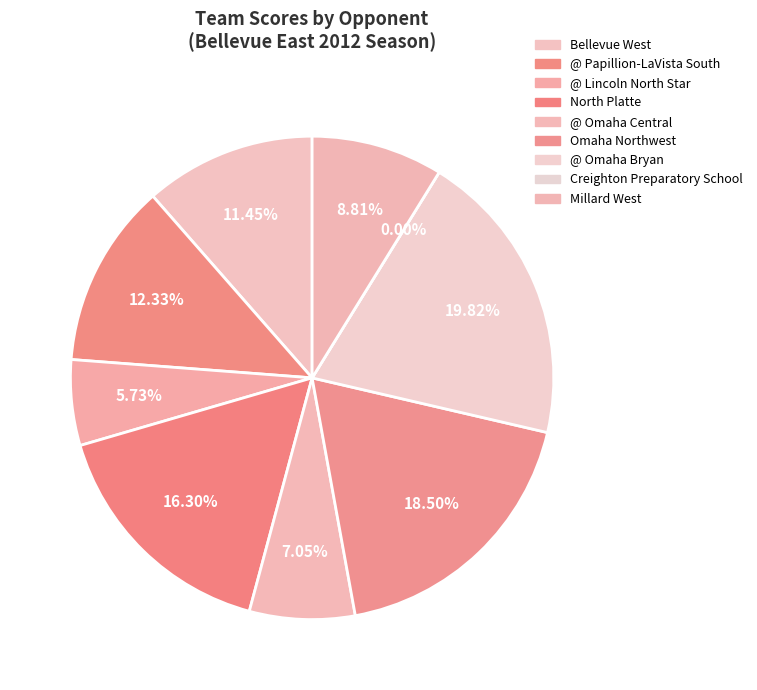

Is there any slice that represents more than half of the pie?

No